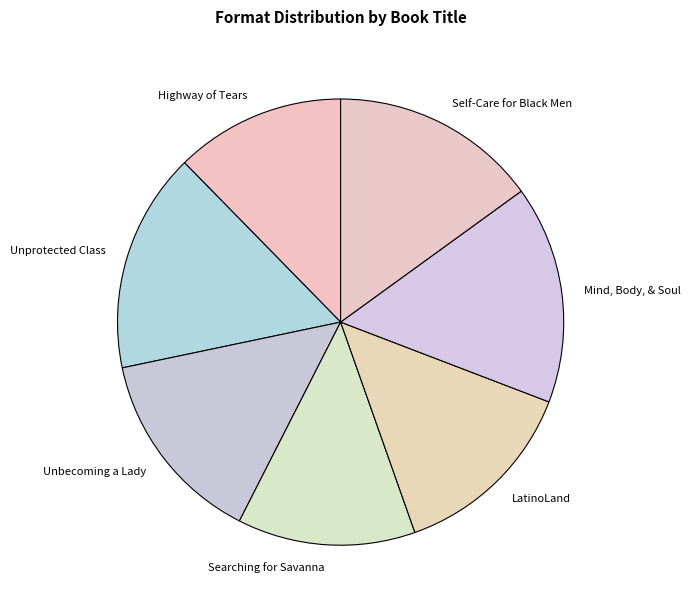

Is there a majority slice in this chart?

No